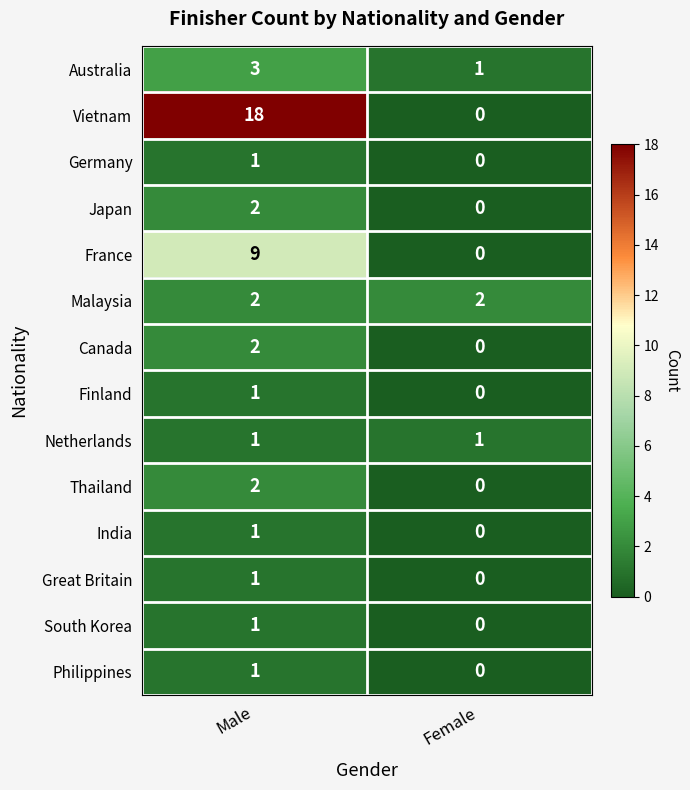

Which category has the highest value across all series?

Male